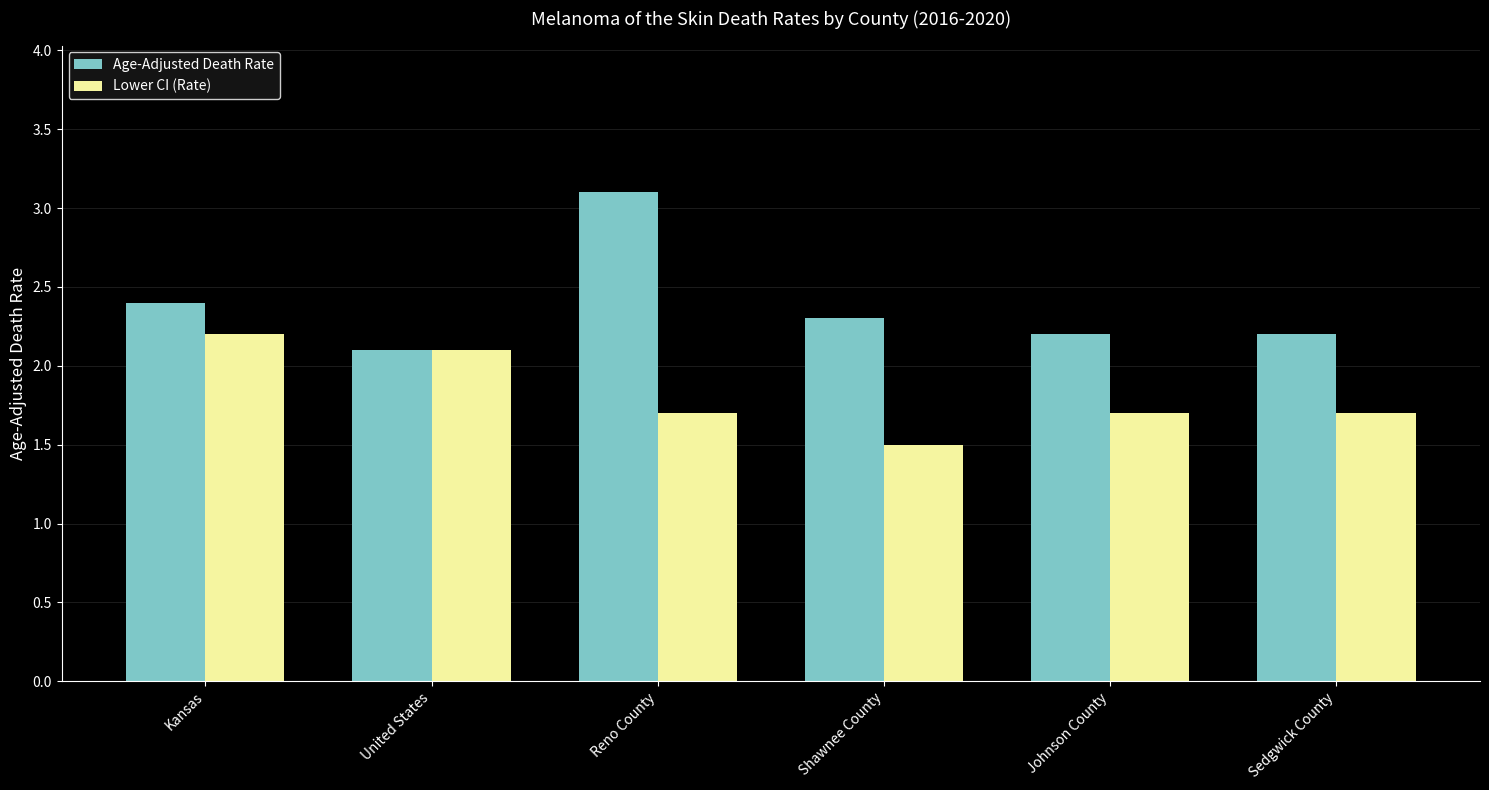

The Age-Adjusted Death Rate series shows 2.4 at Kansas. True or false?

True